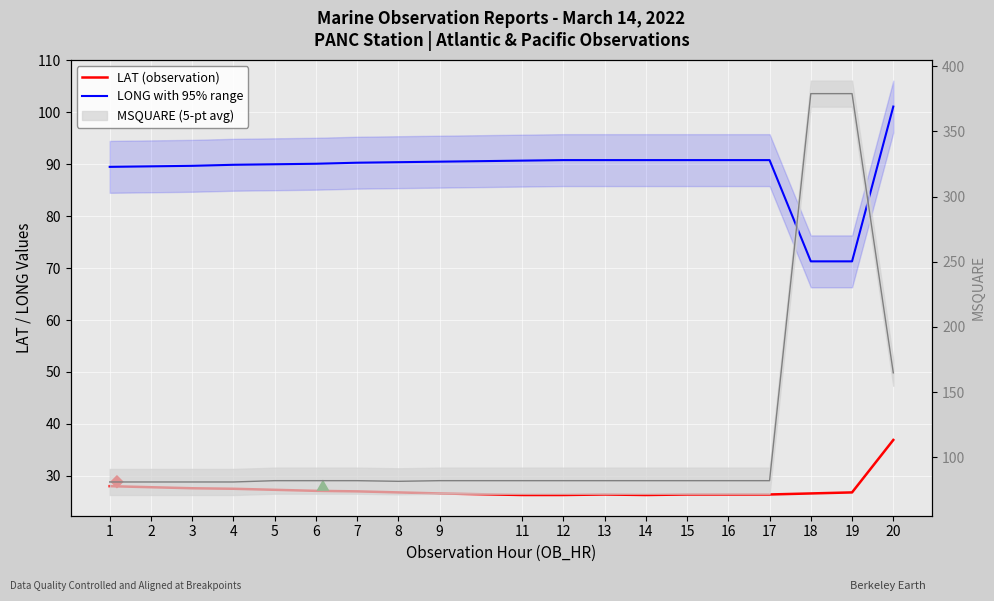

What value does the LAT (observation) series have at 2?

27.8